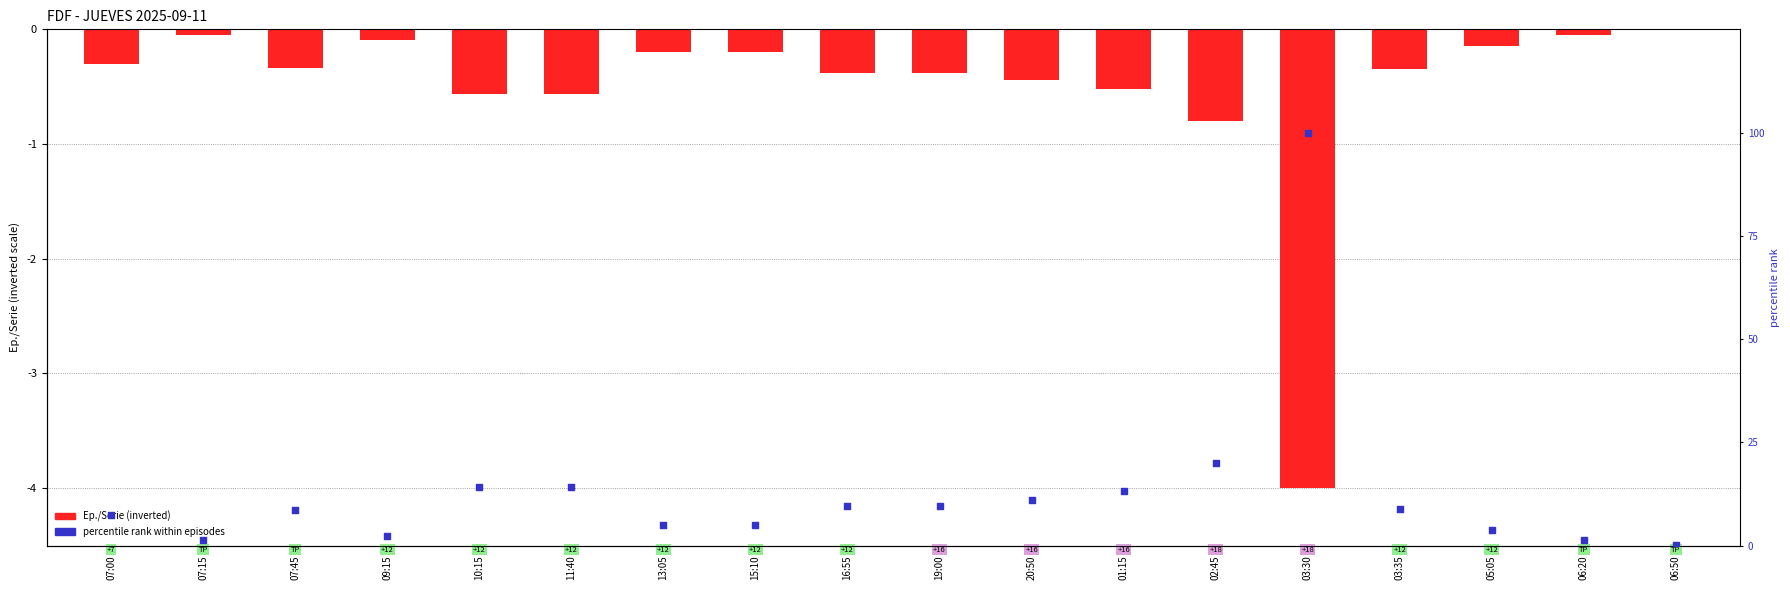

At which category is the sum across all series the highest?

03:30